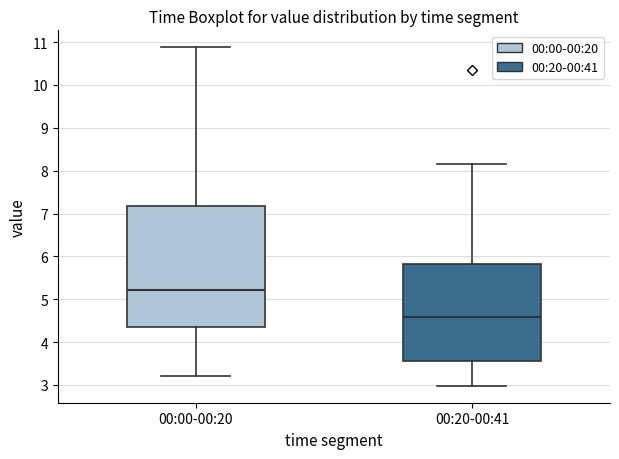

Reading left to right, transcribe this box plot: for each box, give where its median line is, the range the box spans, and where its two whiskers end, as read against the y-axis. The values are not printed on the chart, so give them approximately, as read against the axis.

00:00-00:20: median 5.2, box 4.3 to 7.2, whiskers 3.2 to 10.9
00:20-00:41: median 4.6, box 3.6 to 5.8, whiskers 3.0 to 8.2